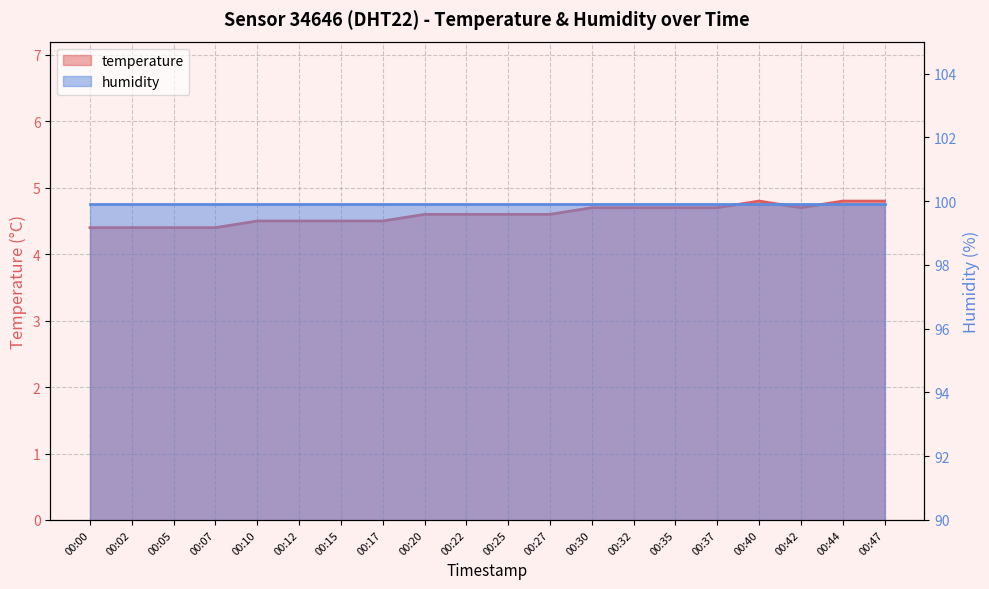

How many values are between 4 and 5?

20